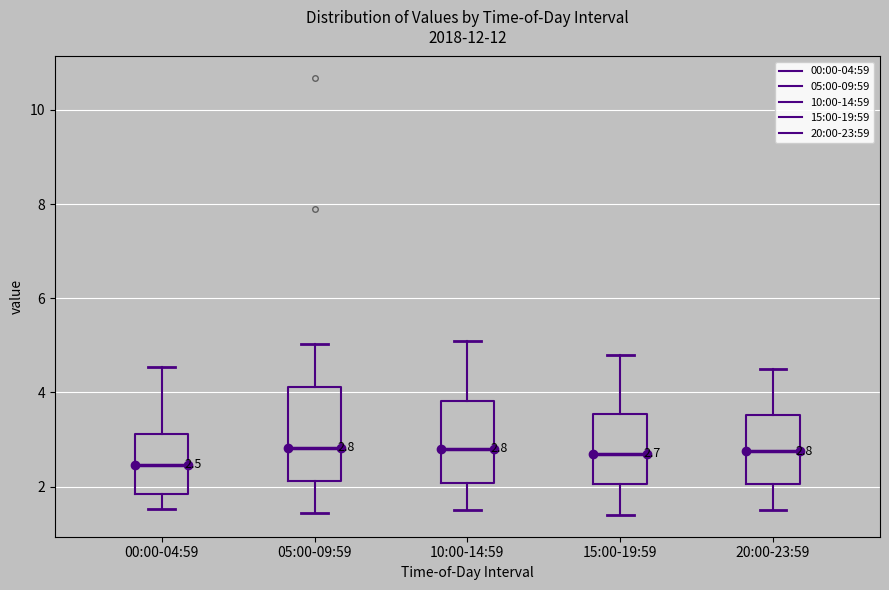

Which box is the tallest, from its lower edge to its upper edge?

05:00-09:59